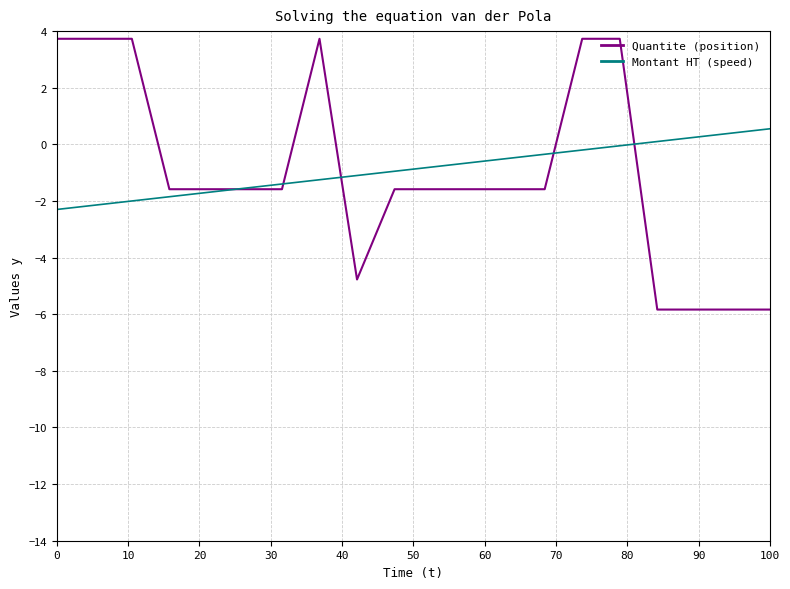

What is the maximum value for Quantite (position)?

3.7